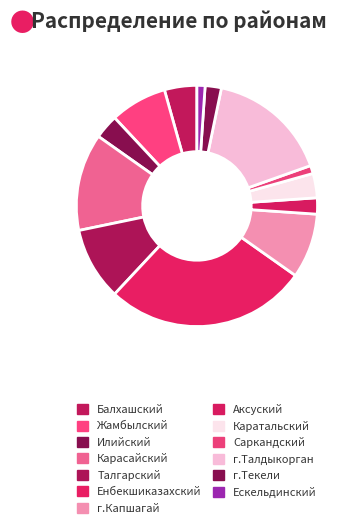

Is Балхашский the majority of the pie?

No